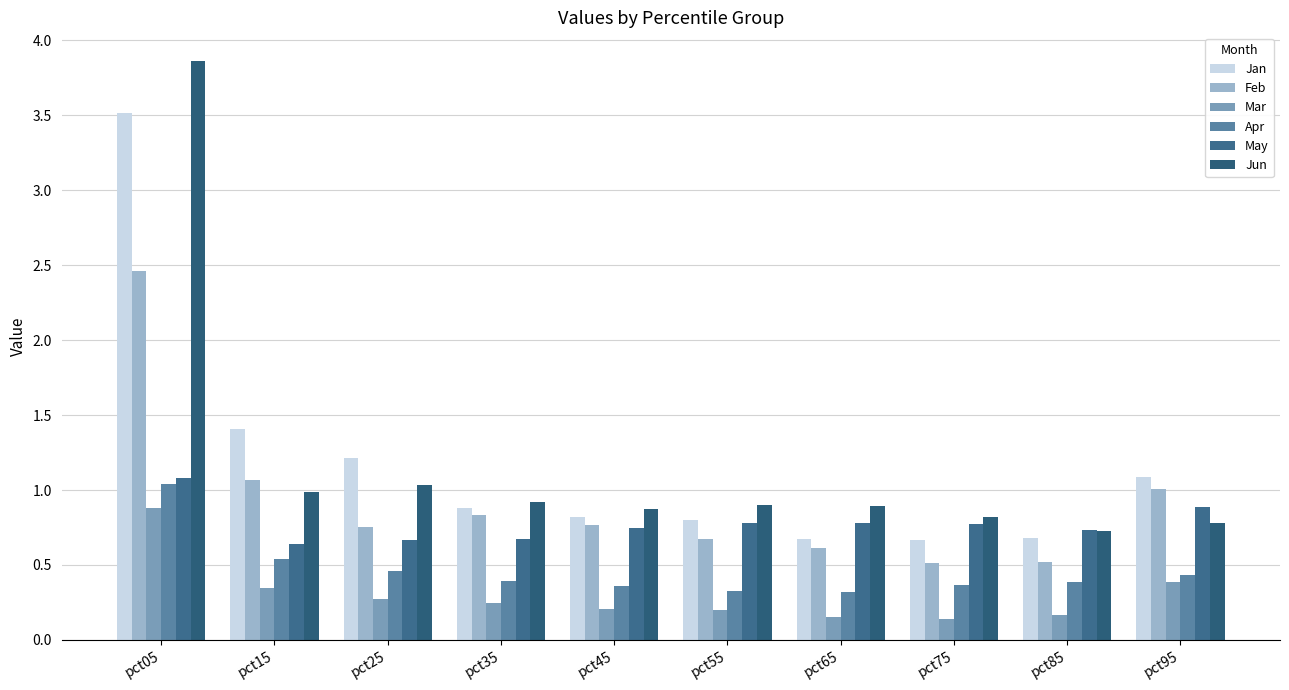

True or false: Jun has a value of 1.3 at pct15.

False